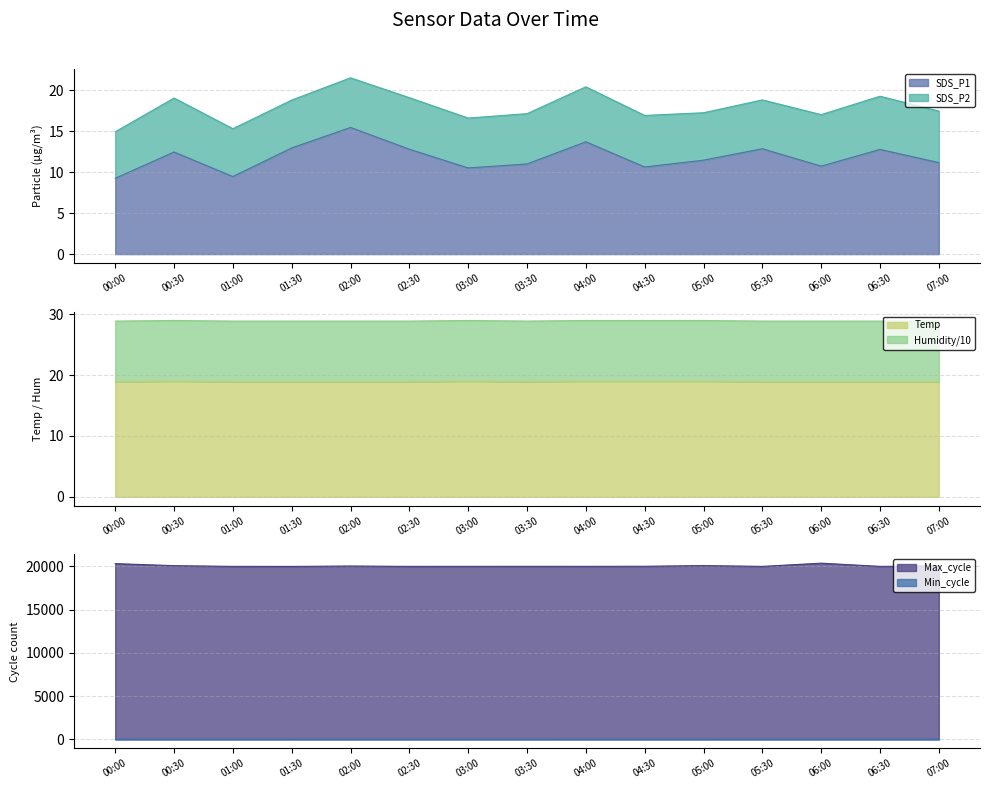

Which series has the largest range (max minus min)?

Max_cycle